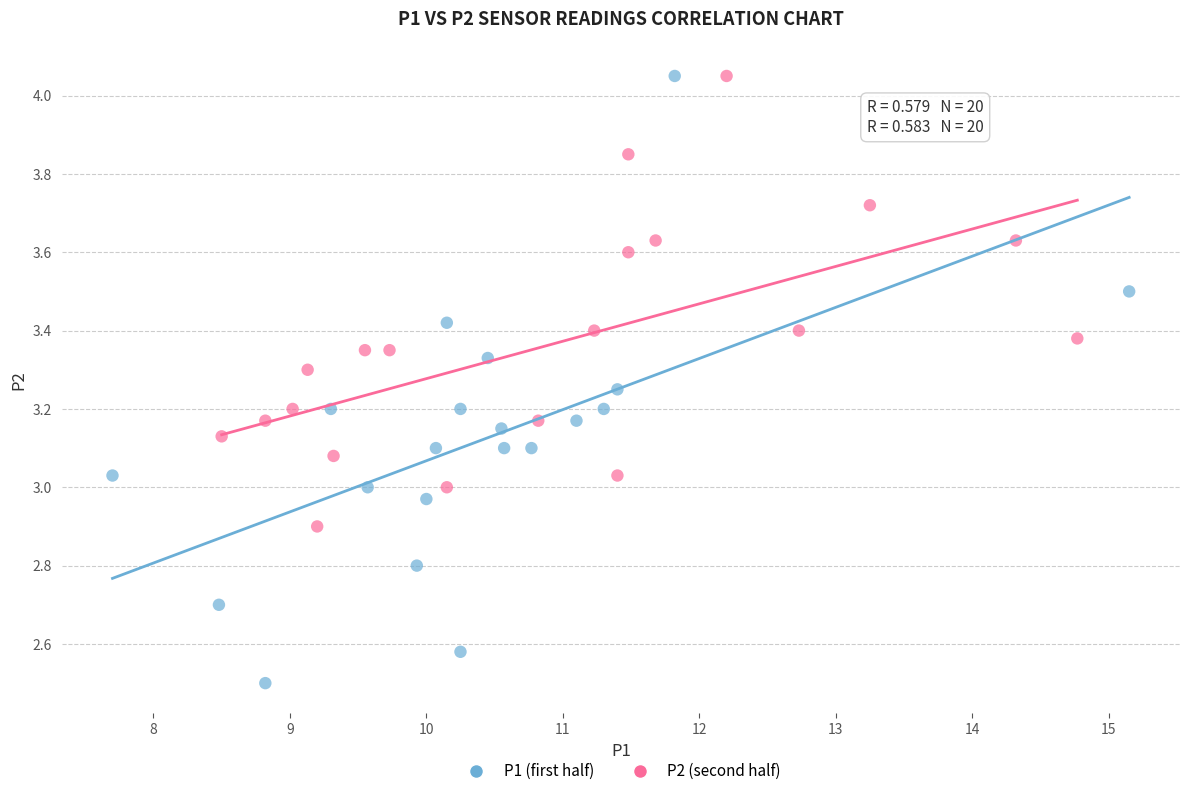

Which series has the largest Y range (max minus min)?

P1 (first half)